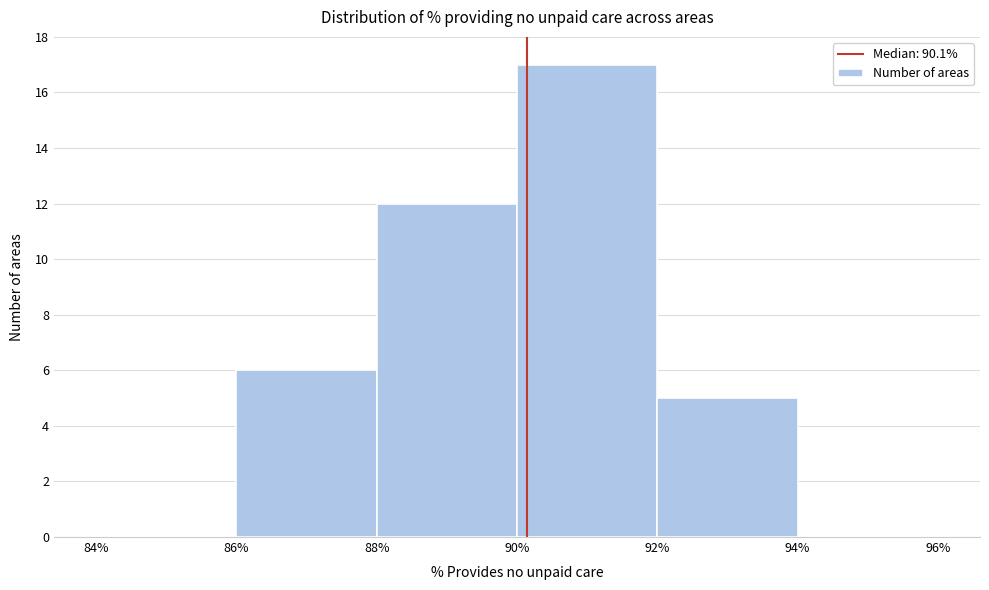

How tall is the bar that spans 88% to 90% on the x-axis? The values are not printed on the chart, so give them approximately, as read against the axis.

12